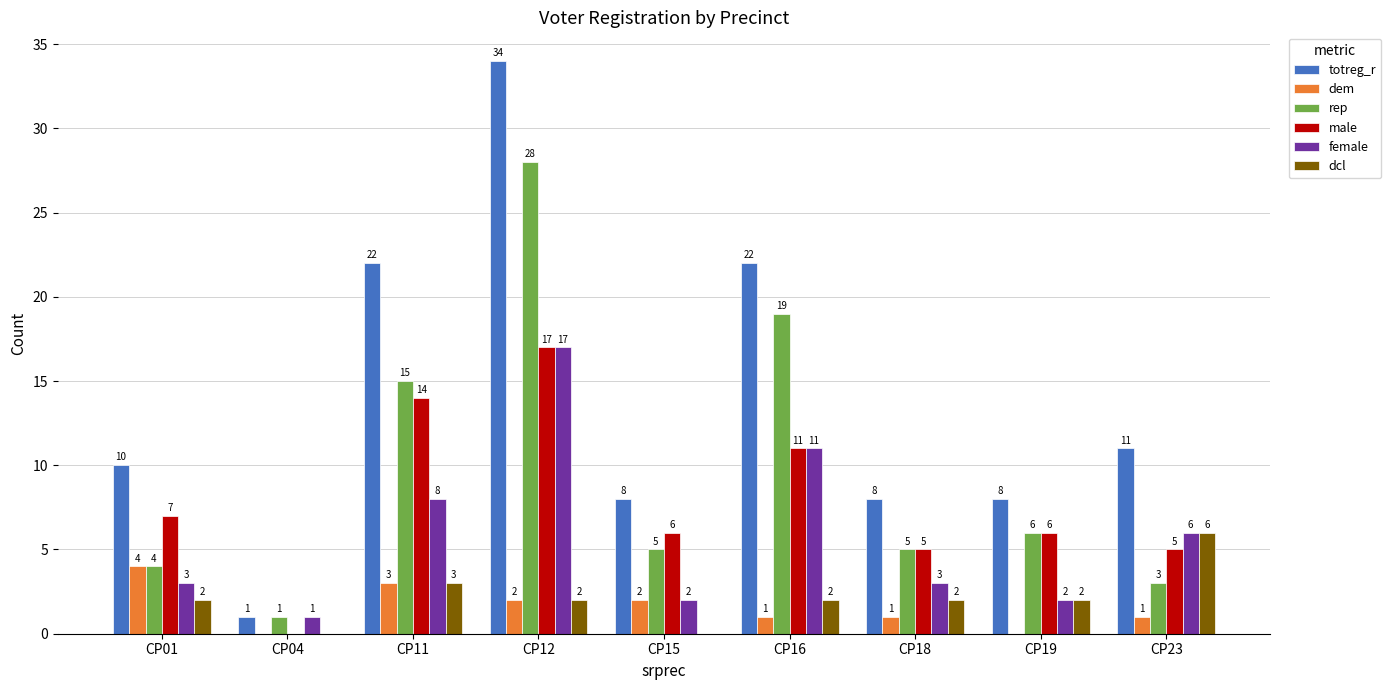

What is the difference between the dcl values at CP19 and CP04?

2